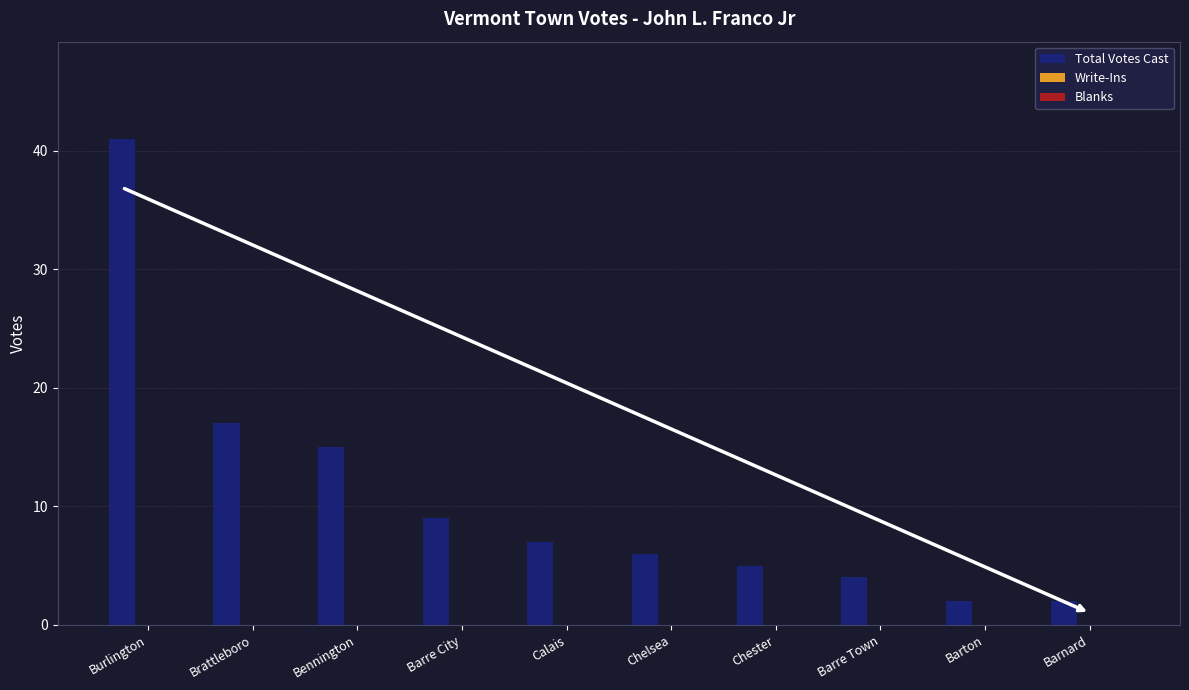

What position from the left is Barre Town?

8